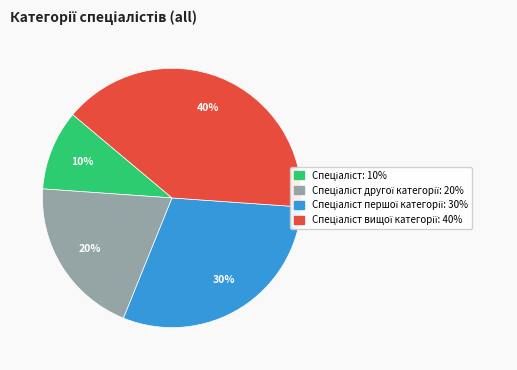

Does any single category account for the majority?

No